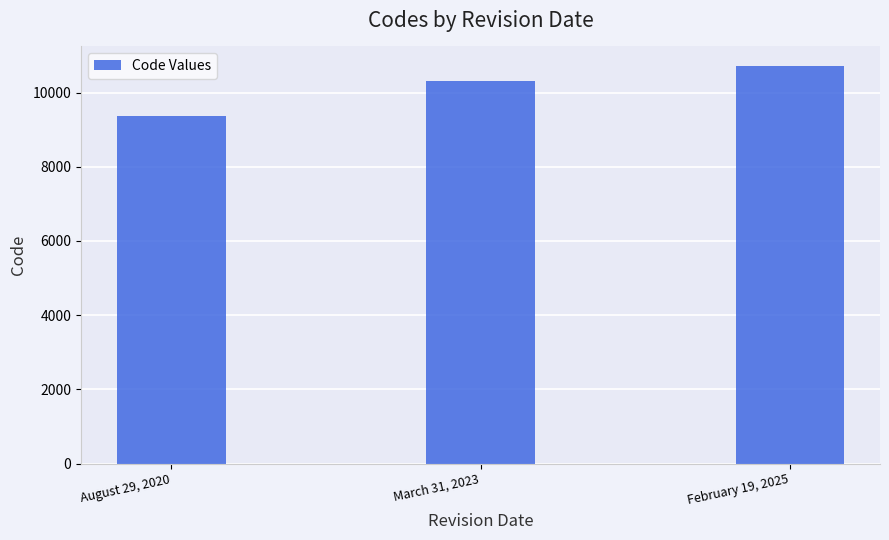

How many values are below 10323?

1